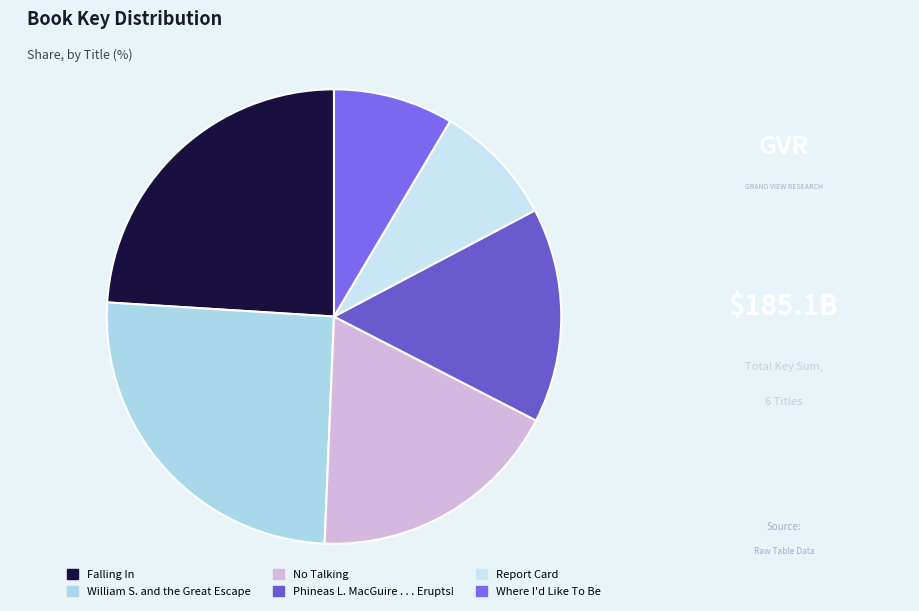

Is there any slice that represents more than half of the pie?

No